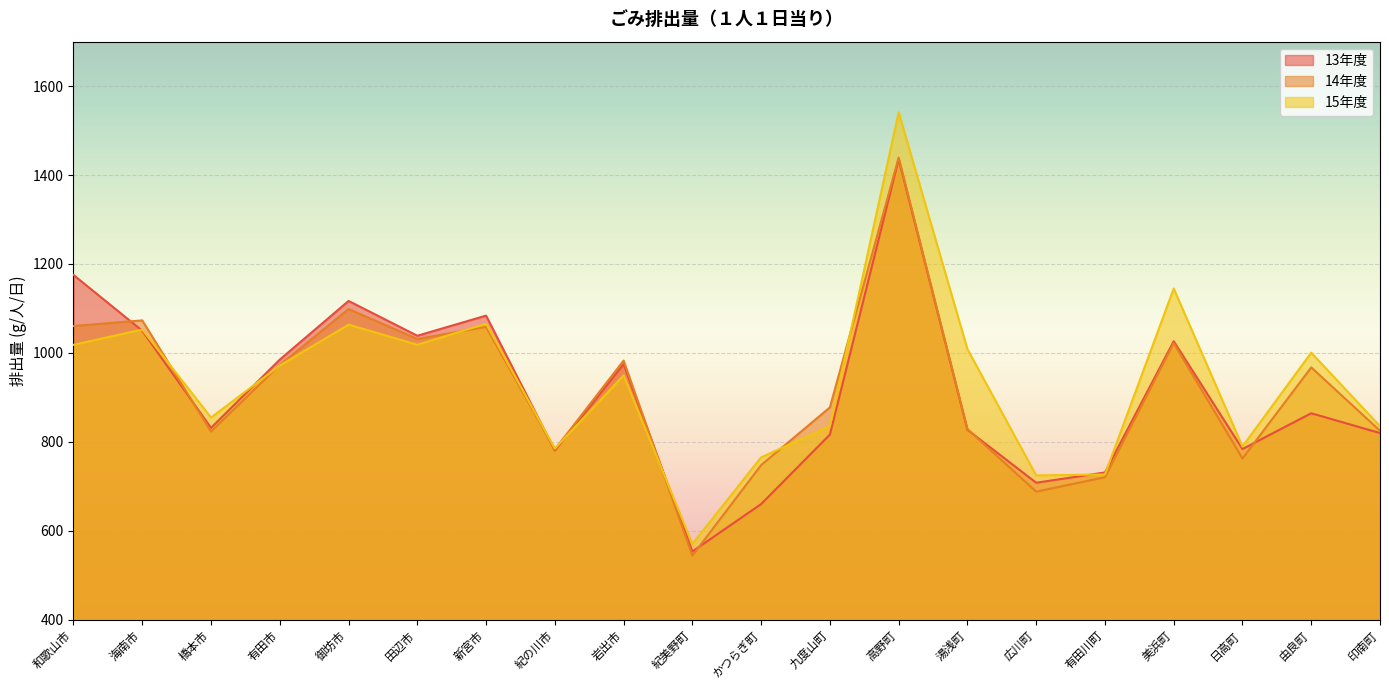

Which category has the highest value in the 14年度 series?

高野町